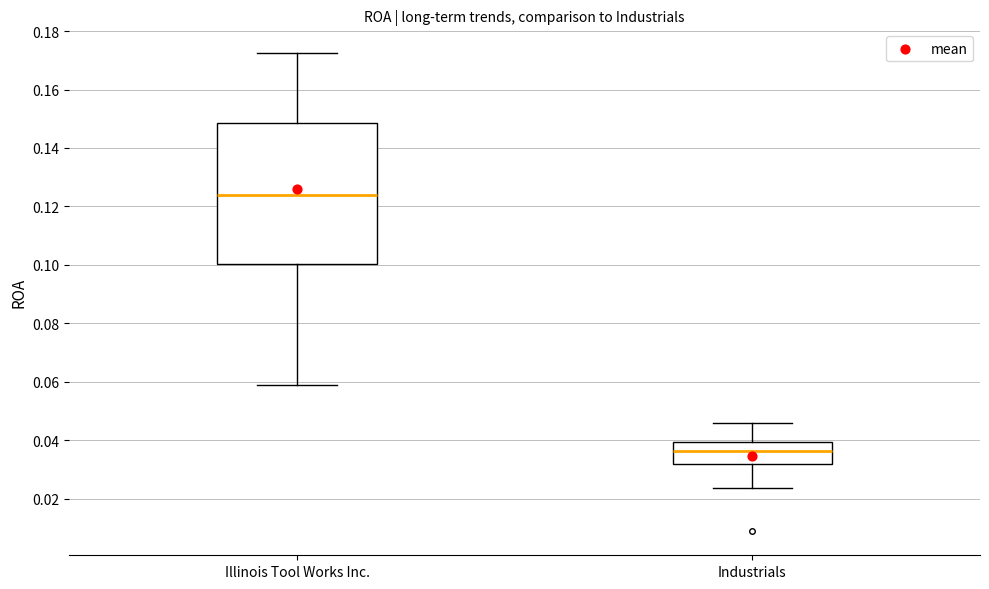

Reading left to right, transcribe this box plot: for each box, give where its median line is, the range the box spans, and where its two whiskers end, as read against the y-axis. The values are not printed on the chart, so give them approximately, as read against the axis.

Illinois Tool Works Inc.: median 0.124, box 0.100 to 0.148, whiskers 0.058 to 0.172
Industrials: median 0.036, box 0.032 to 0.040, whiskers 0.024 to 0.046